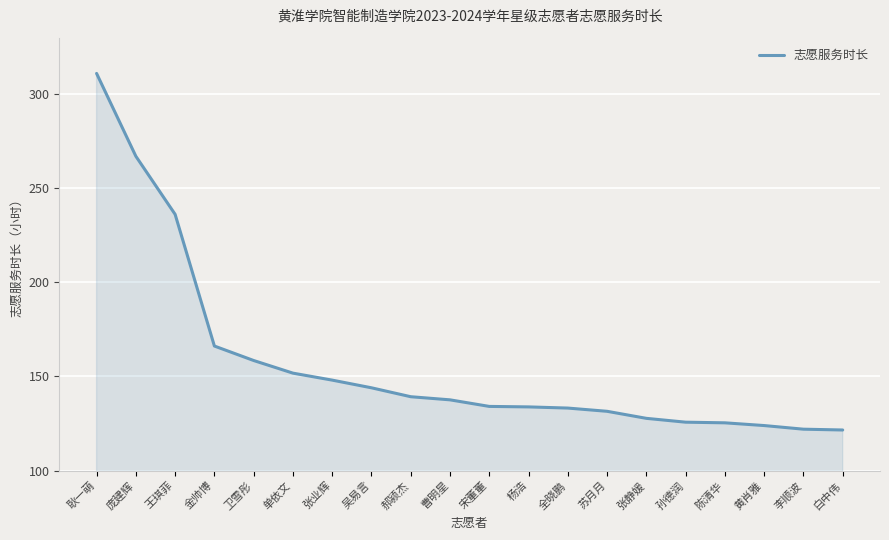

What position from the left is 张业辉?

7